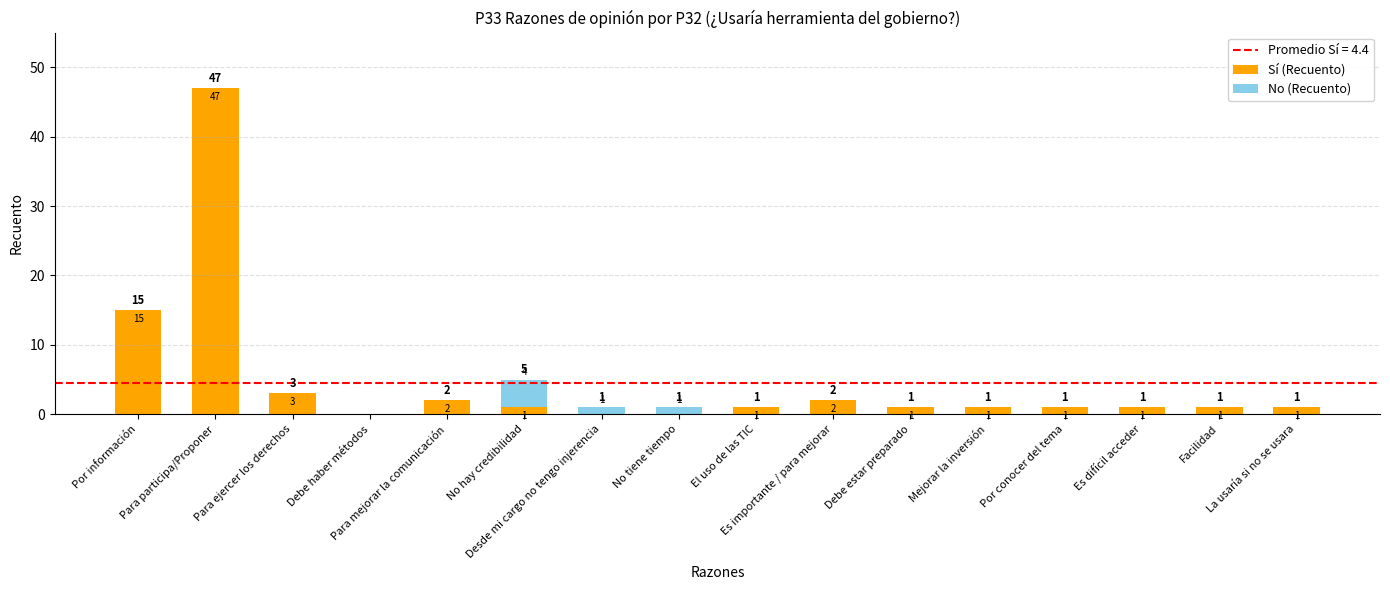

What is the sum of all Sí (Recuento) values?

77